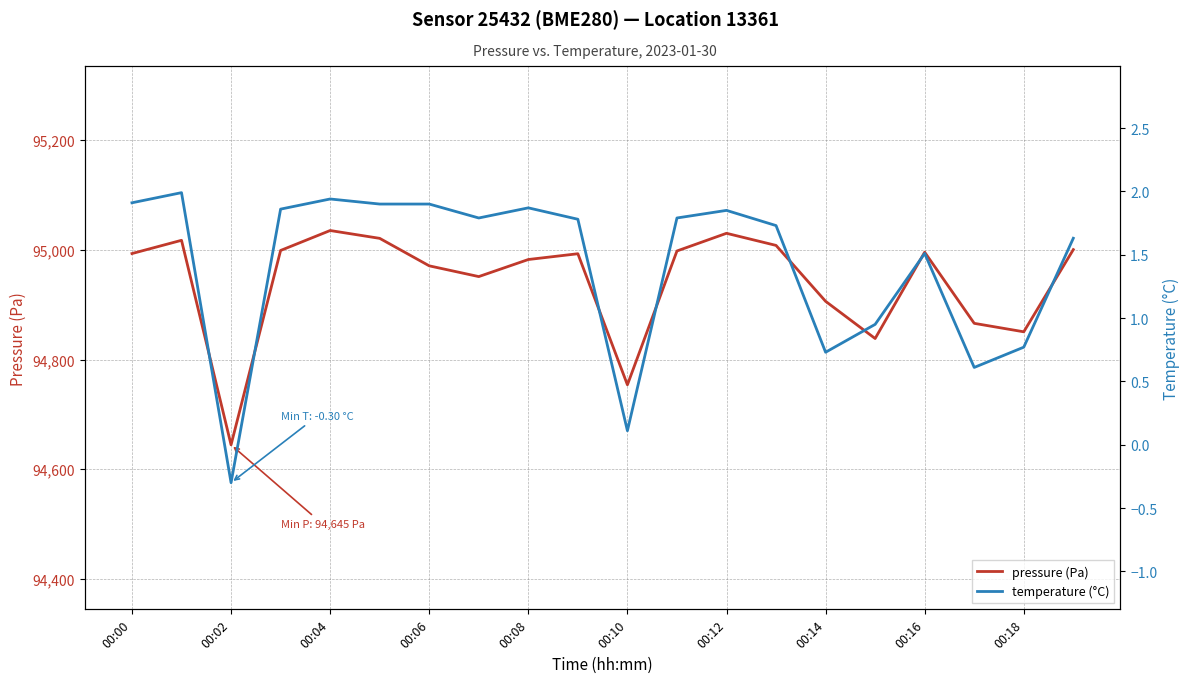

Which series has the largest total across all categories?

pressure (Pa)